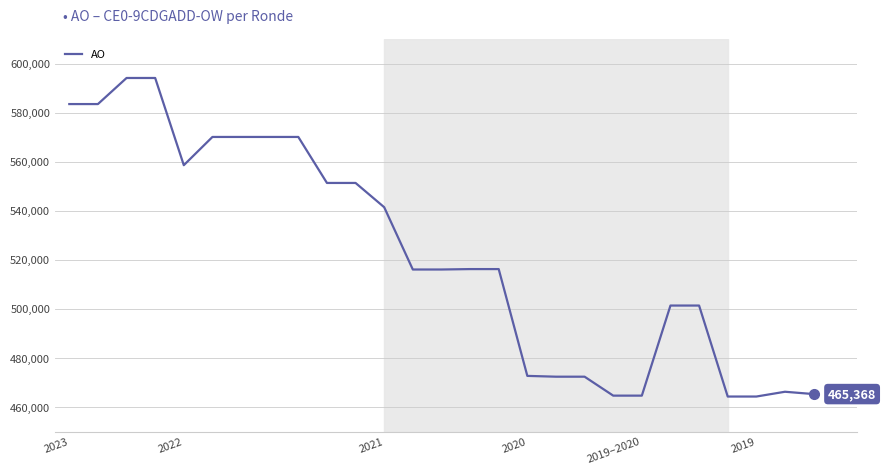

What is the smallest value displayed?

464363